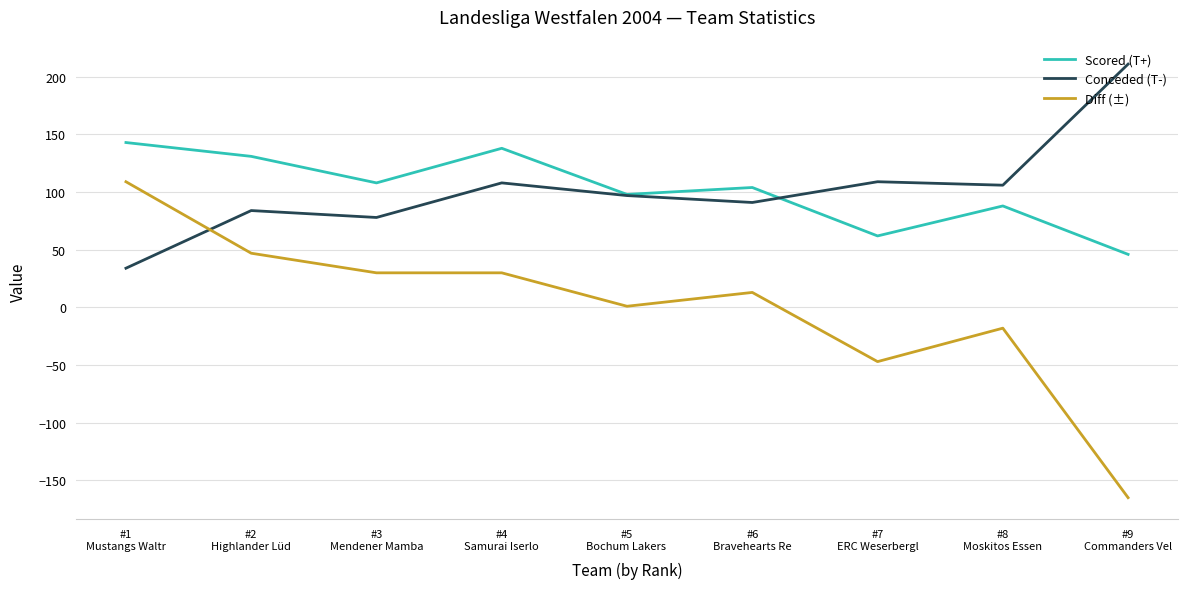

What is the lowest value of the Scored (T+) series?

46